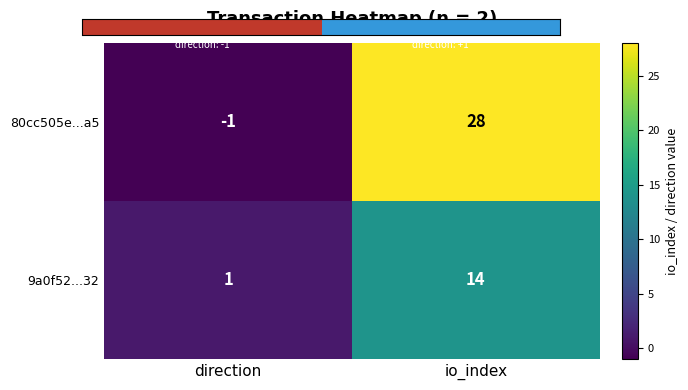

Reading right to left, list all the values displayed in this chart.

80cc505e...a5: 28	-1
9a0f52...32: 14	1